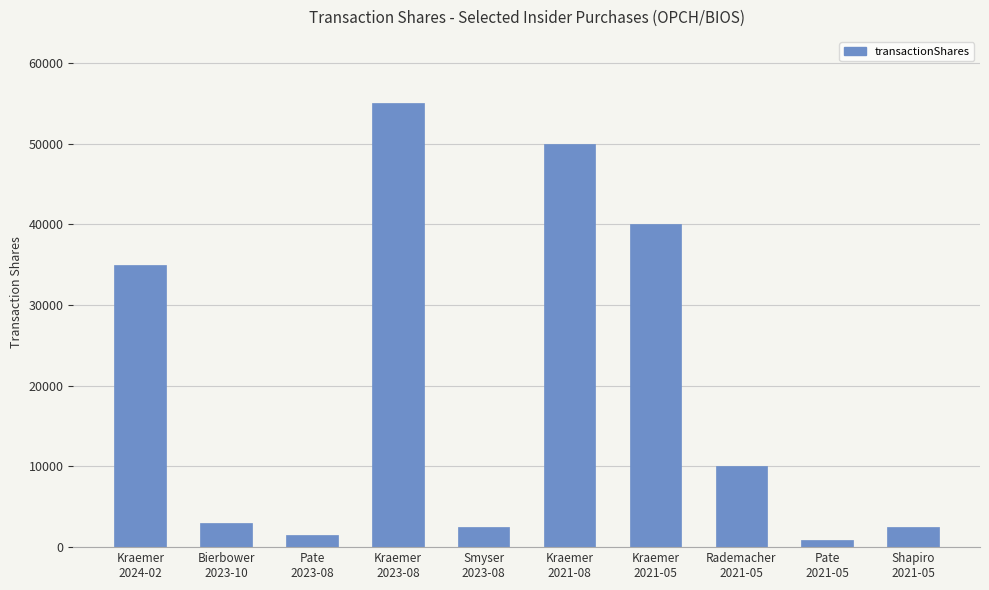

Reading left to right, transcribe all the data shown in this chart.

Kraemer
2024-02=35000	Bierbower
2023-10=3000	Pate
2023-08=1465	Kraemer
2023-08=55000	Smyser
2023-08=2500	Kraemer
2021-08=50000	Kraemer
2021-05=40000	Rademacher
2021-05=10000	Pate
2021-05=855	Shapiro
2021-05=2500